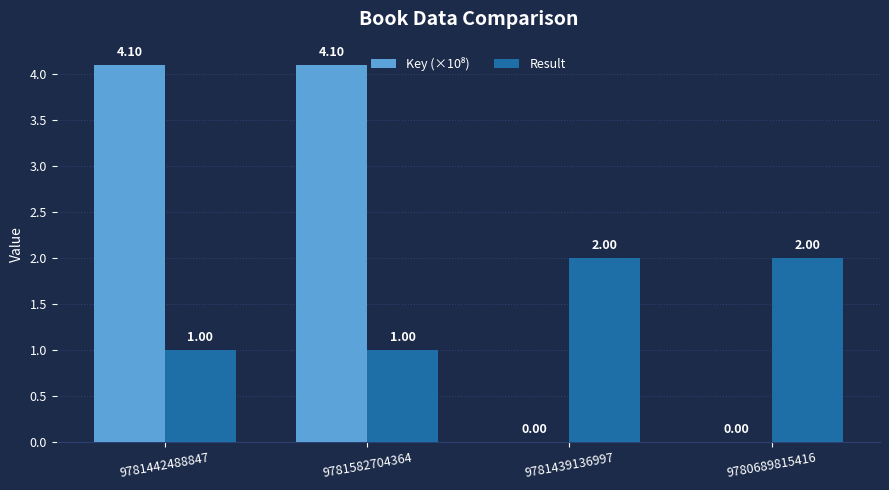

What is the total value across all series at 9781439136997?

2.0